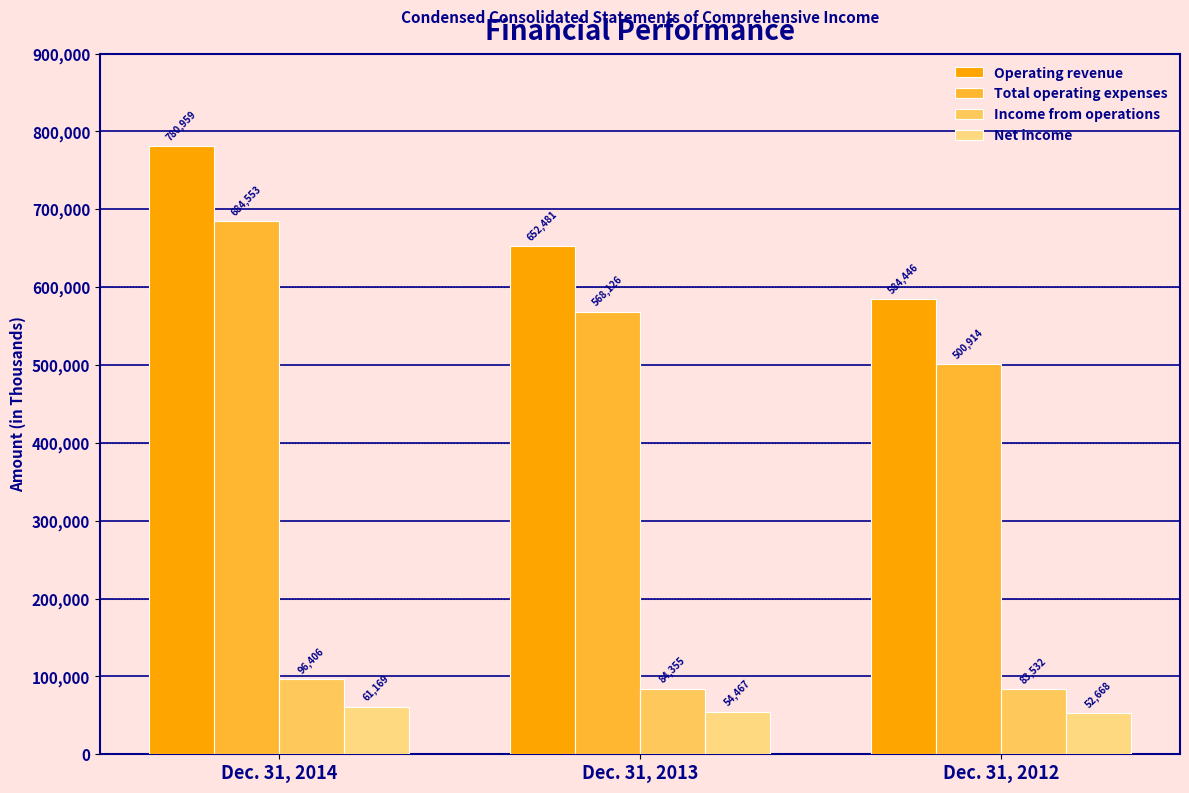

Reading left to right, what are all the values shown in this chart?

Operating revenue: Dec. 31, 2014=780959	Dec. 31, 2013=652481	Dec. 31, 2012=584446
Total operating expenses: Dec. 31, 2014=684553	Dec. 31, 2013=568126	Dec. 31, 2012=500914
Income from operations: Dec. 31, 2014=96406	Dec. 31, 2013=84355	Dec. 31, 2012=83532
Net income: Dec. 31, 2014=61169	Dec. 31, 2013=54467	Dec. 31, 2012=52668